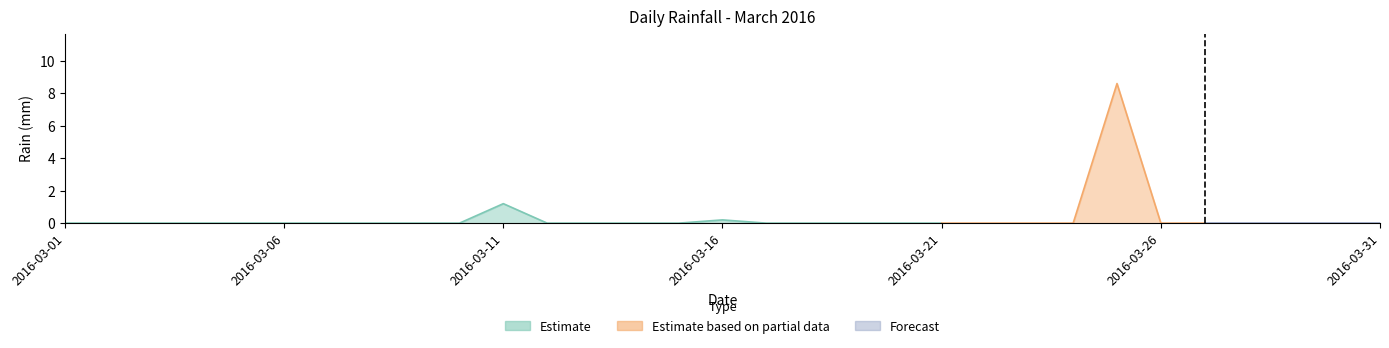

Between 2016-03-01 and 2016-03-15, which is larger?

2016-03-01